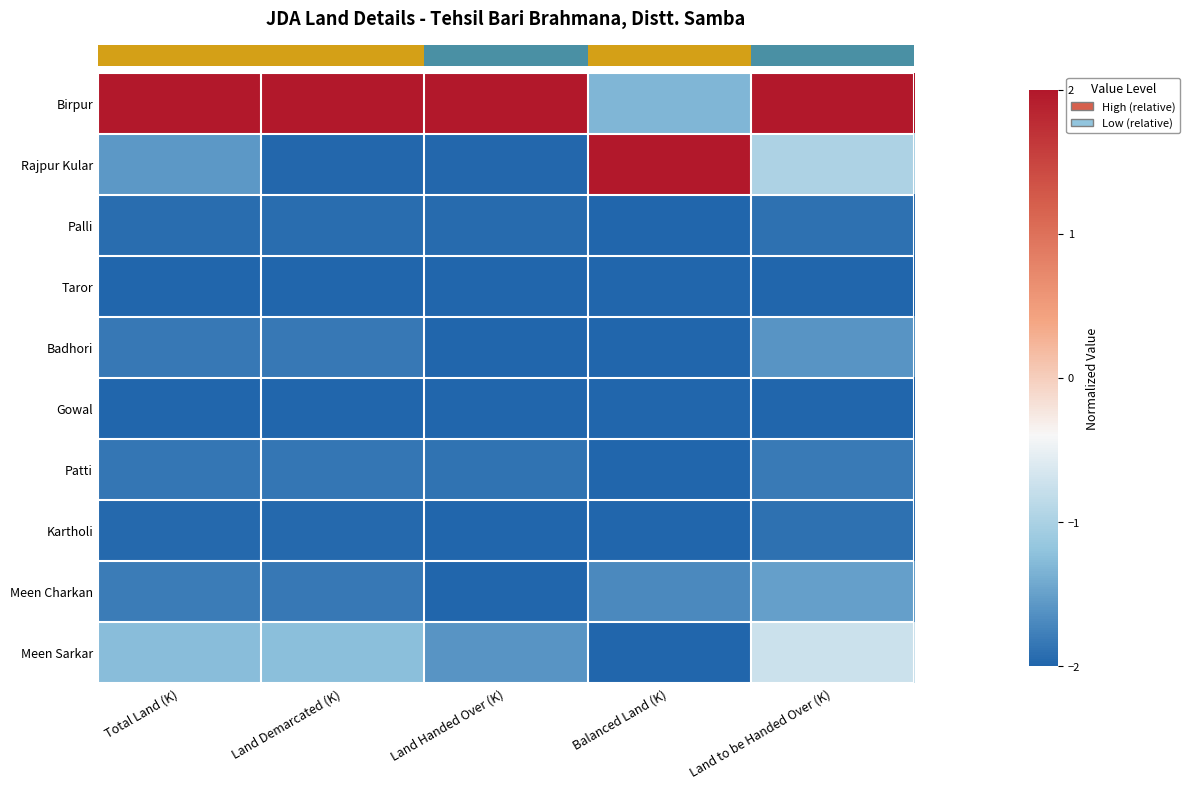

What is the total value across all series at Land to be Handed Over (K)?

-12.4